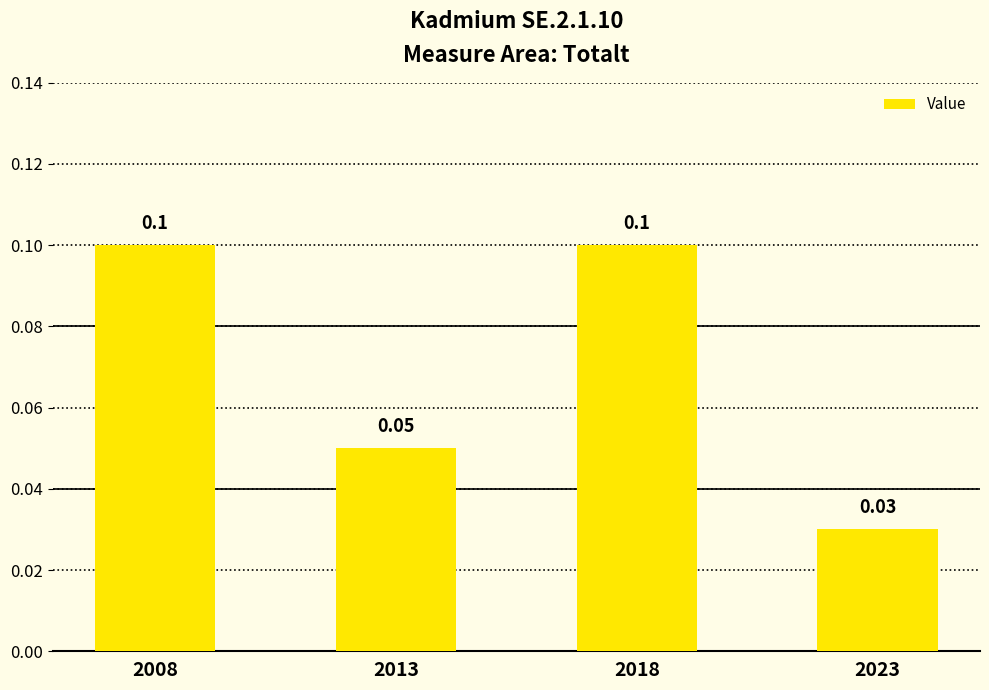

What is the sum of all values?

0.3